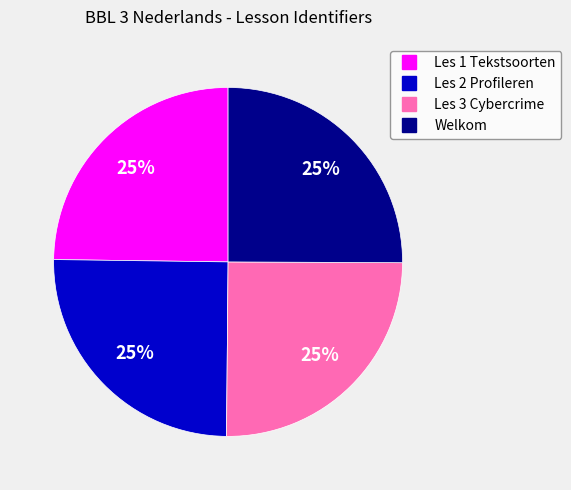

What percentage is the Les 3 Cybercrime slice, to the nearest percent?

25%